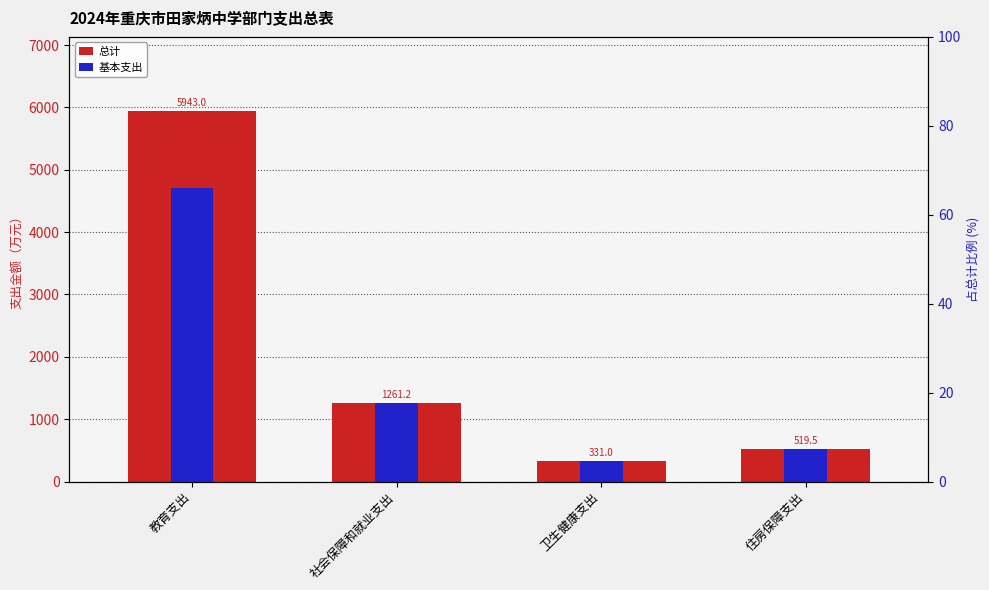

True or false: 基本支出 has a value of 331.0 at 卫生健康支出.

True